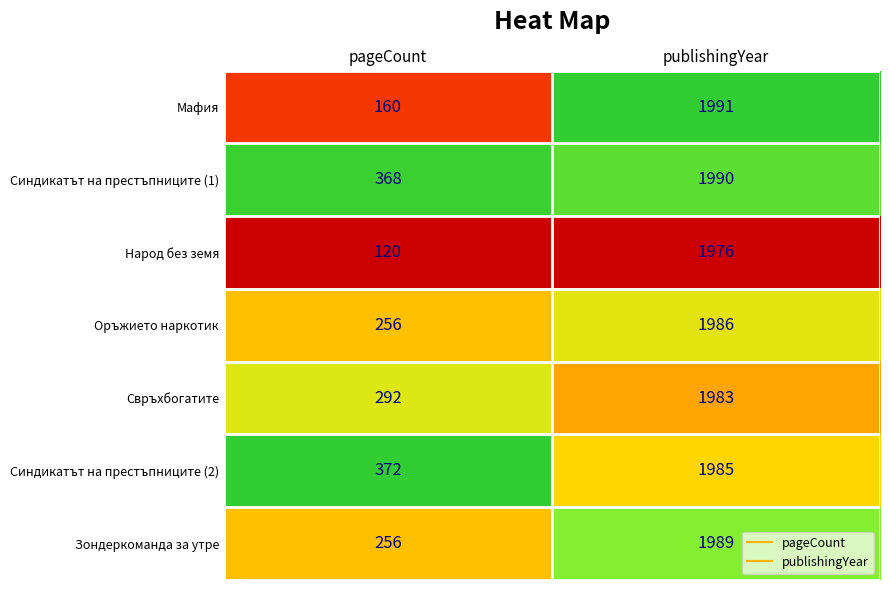

Reading left to right, transcribe all the data shown in this chart.

Мафия: 160	1991
Синдикатът на престъпниците (1): 368	1990
Народ без земя: 120	1976
Оръжието наркотик: 256	1986
Свръхбогатите: 292	1983
Синдикатът на престъпниците (2): 372	1985
Зондеркоманда за утре: 256	1989